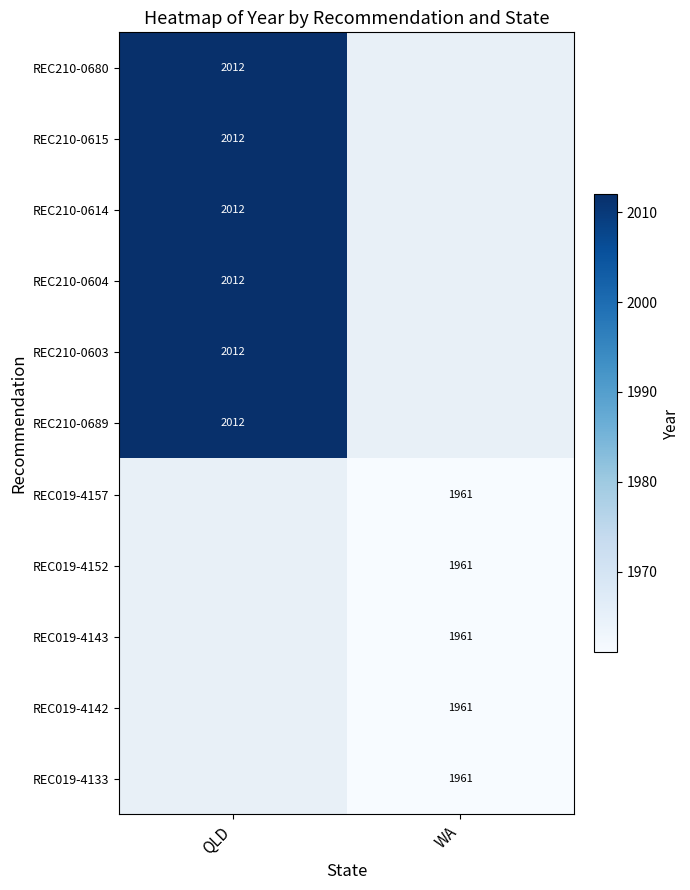

The value of REC210-0680 at QLD is 2012. True or false?

True